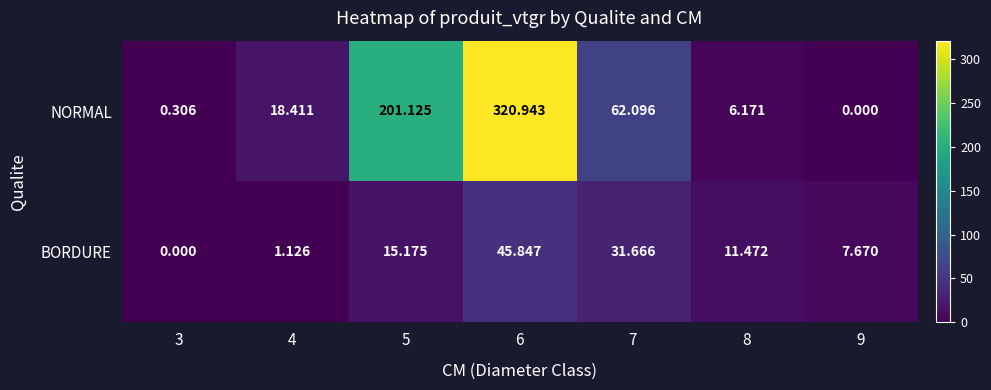

What is the difference between the highest and lowest values at 8?

5.3